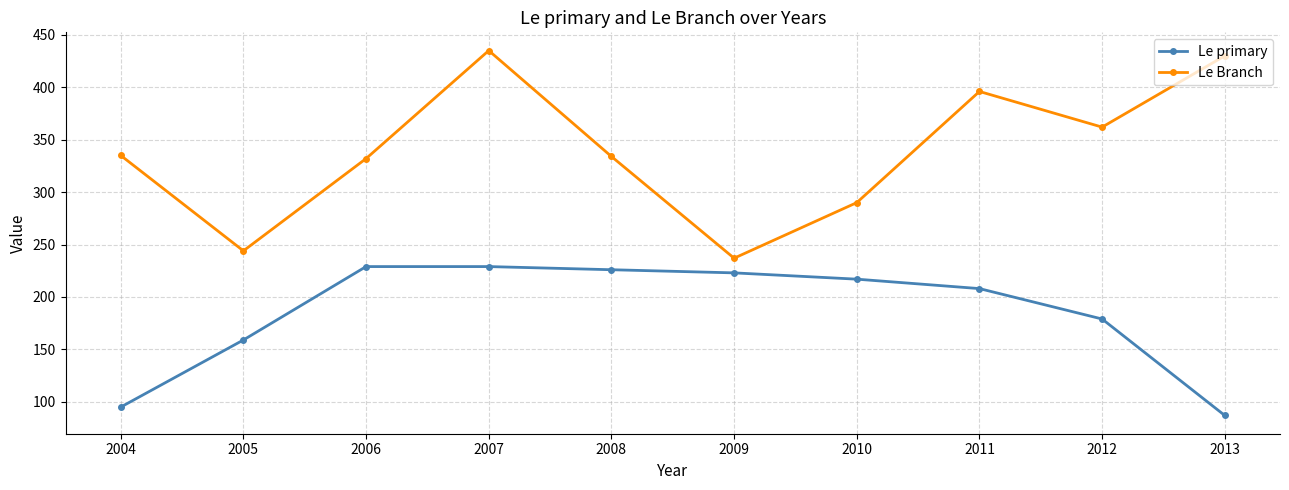

What is the difference between the highest and lowest values at 2013?

343